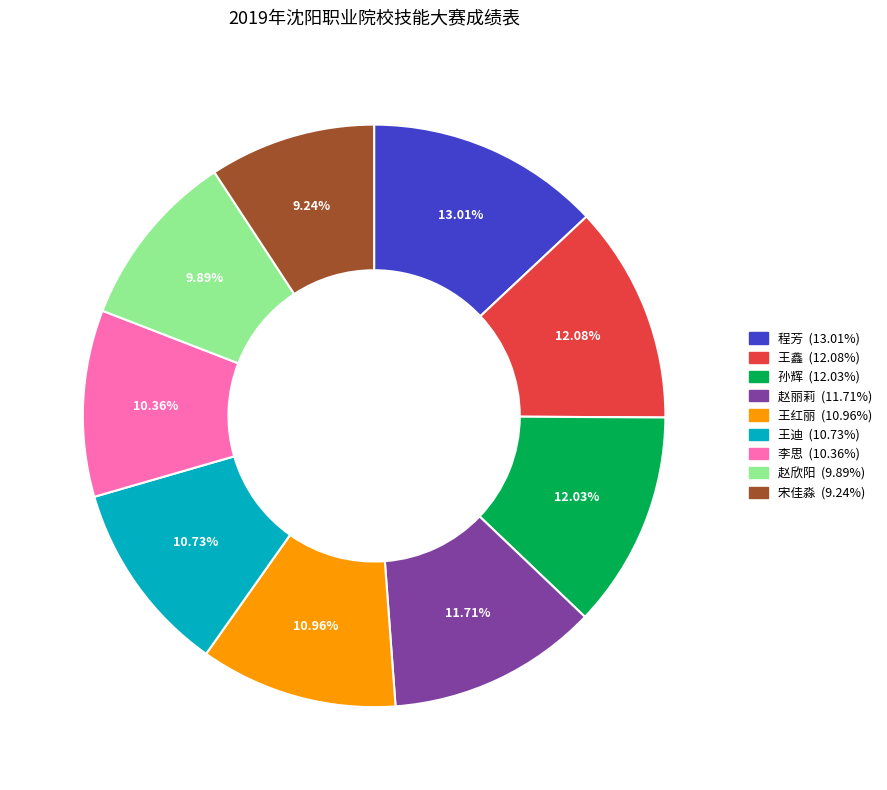

Do 王鑫 and 程芳 together represent more than half of the pie?

No